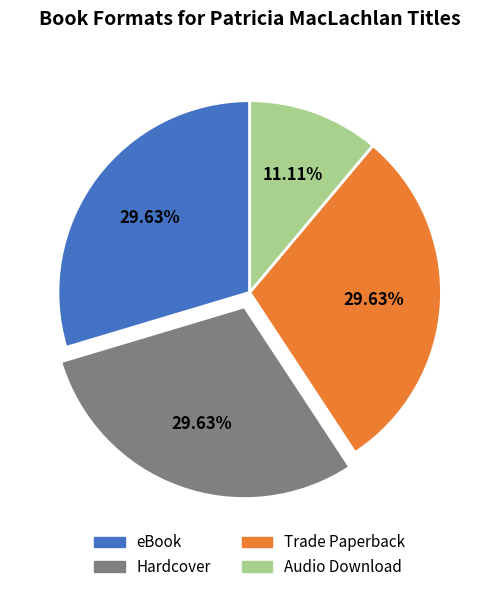

Which has a higher value, Hardcover or Audio Download?

Hardcover